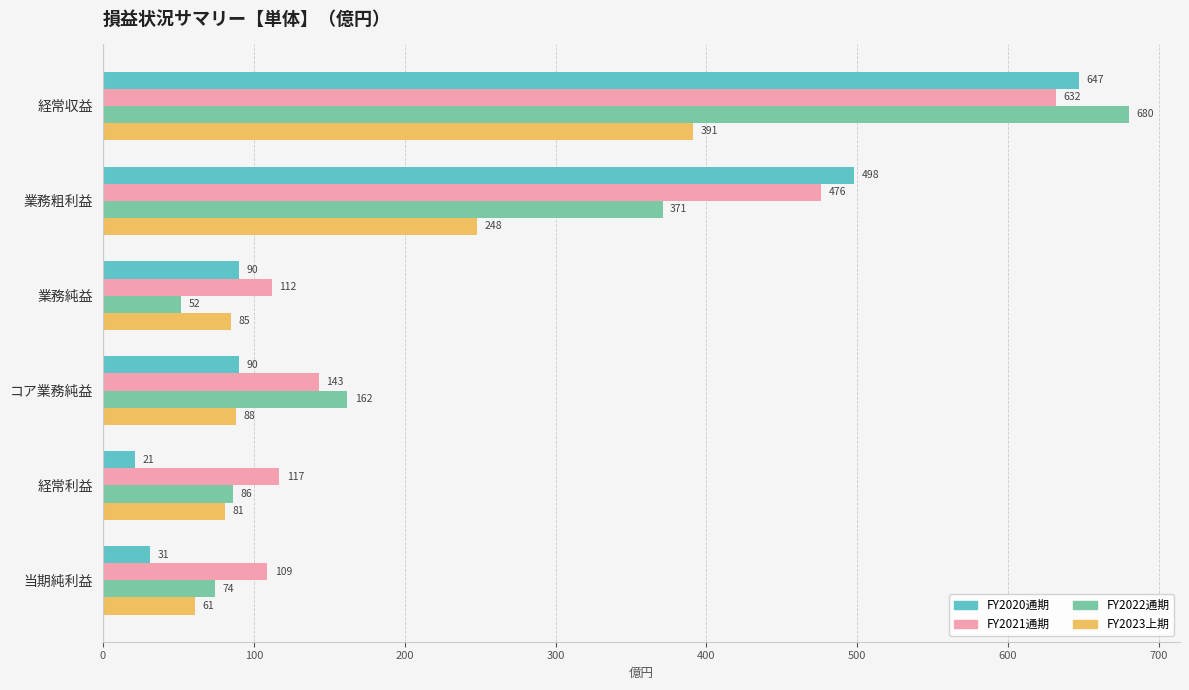

How many distinct data groups are displayed?

4